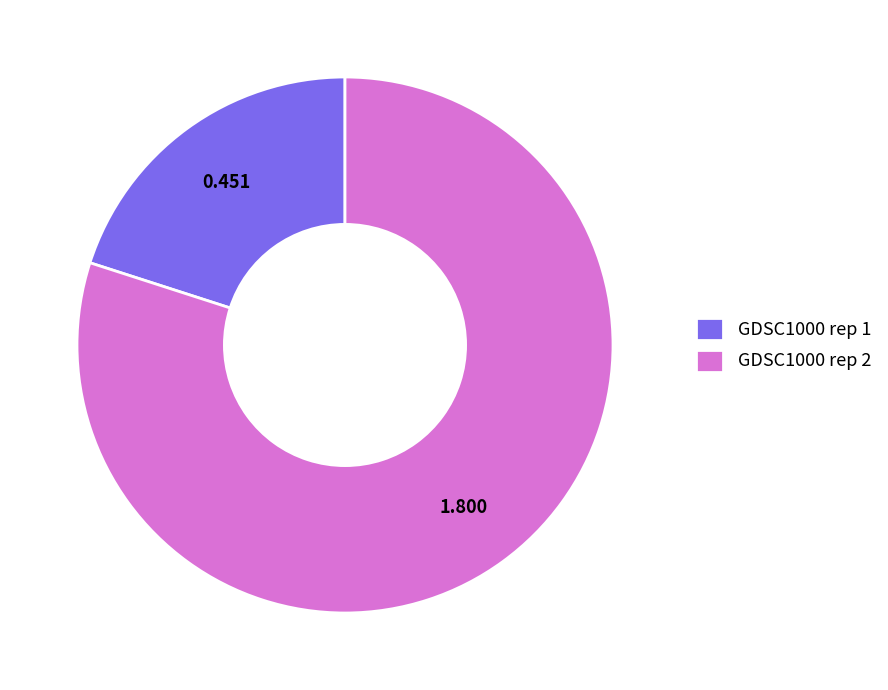

Does any single category account for the majority?

Yes